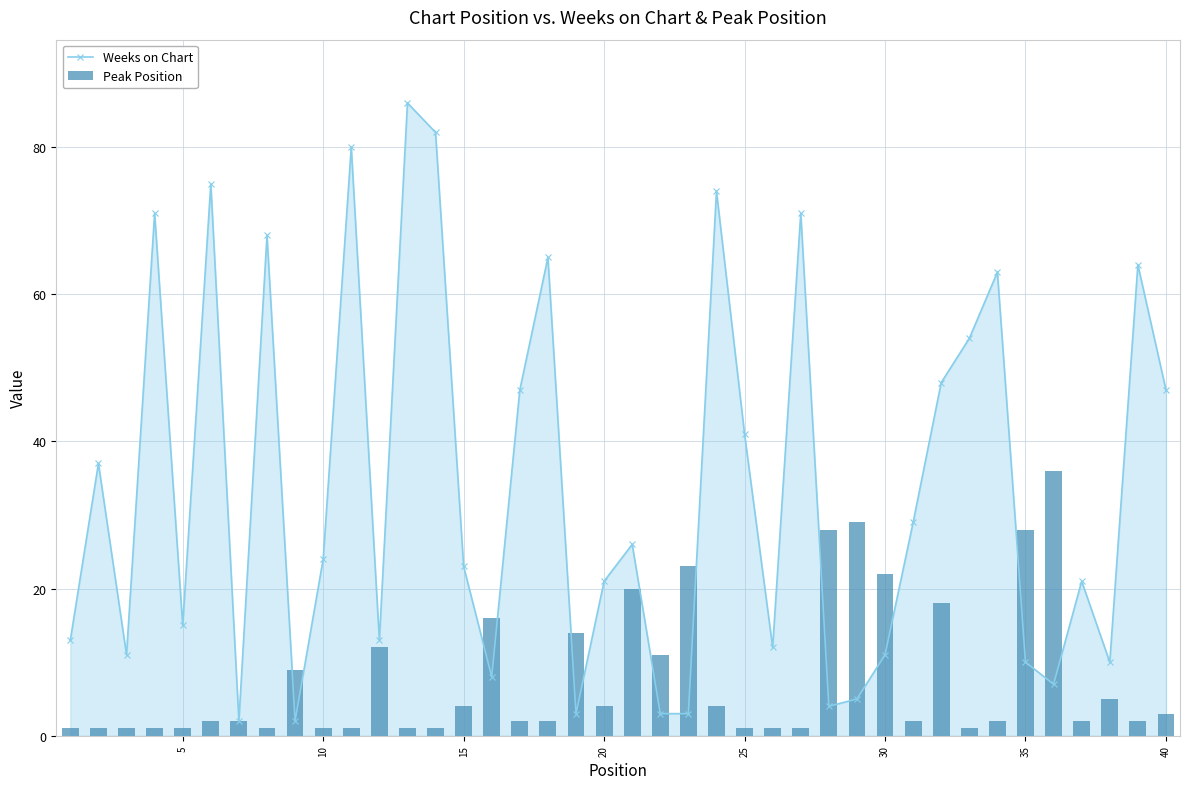

True or false: Weeks on Chart has more than 0 points higher than both neighbors.

True